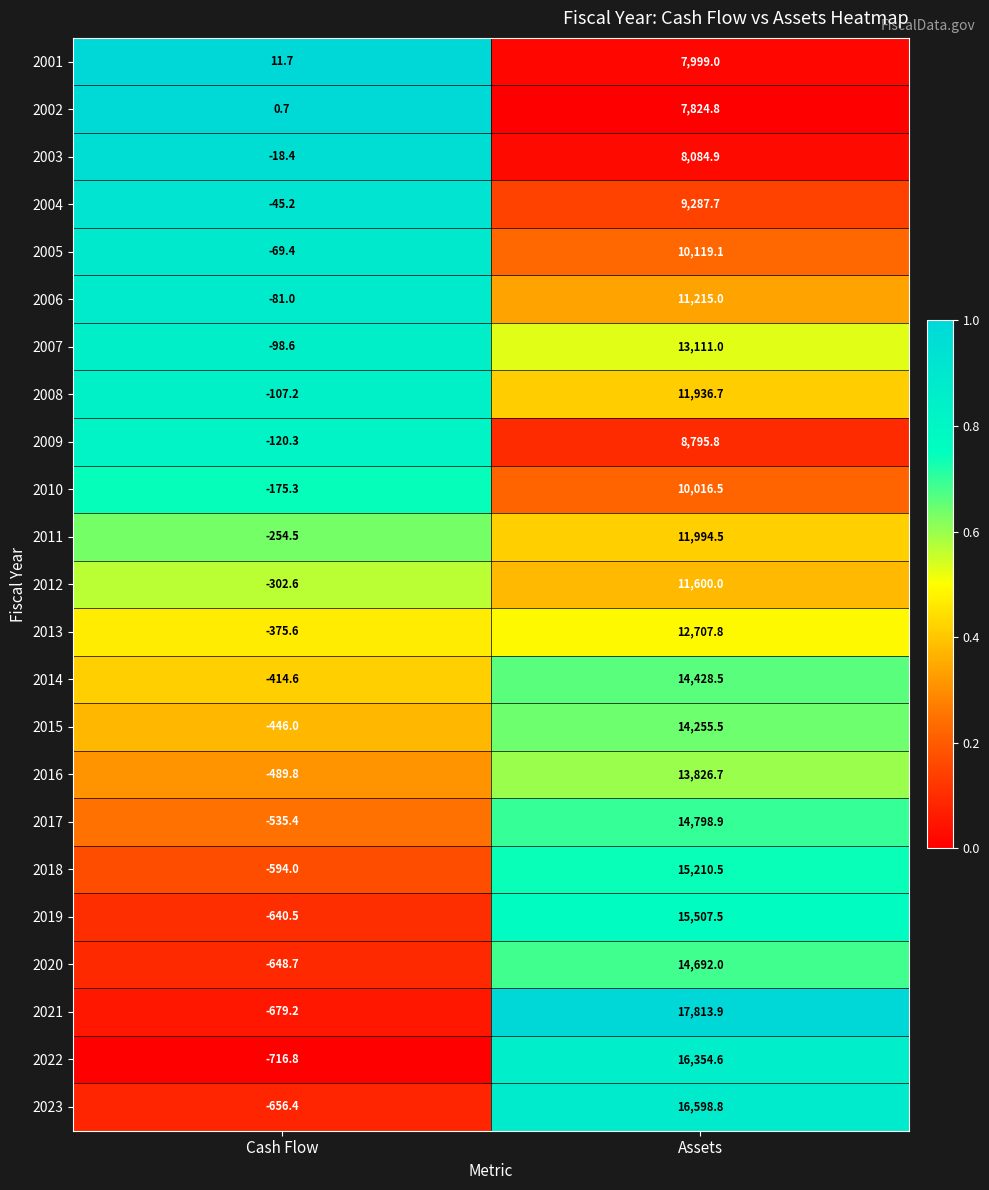

Read the 2001 value at Assets.

7999.0